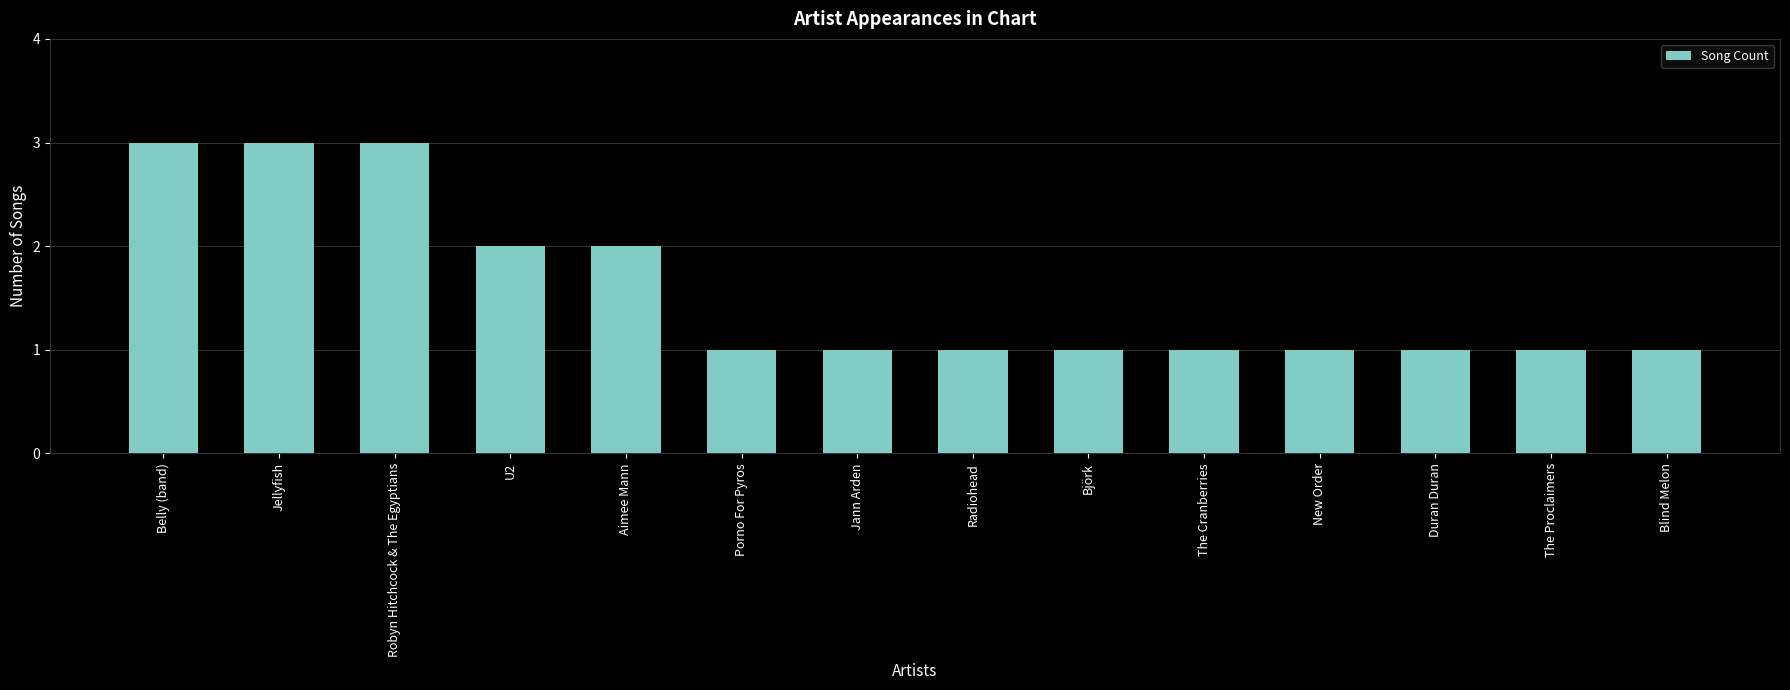

Reading right to left, what are all the values shown in this chart?

Blind Melon=1	The Proclaimers=1	Duran Duran=1	New Order=1	The Cranberries=1	Björk=1	Radiohead=1	Jann Arden=1	Porno For Pyros=1	Aimee Mann=2	U2=2	Robyn Hitchcock & The Egyptians=3	Jellyfish=3	Belly (band)=3